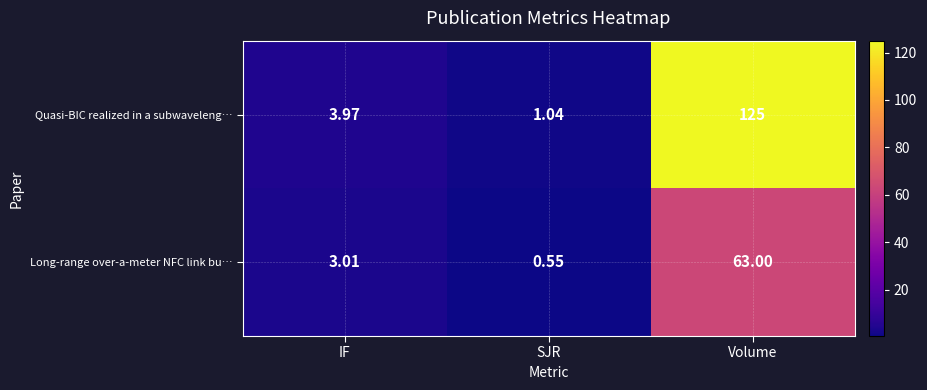

At which category is the sum across all series the highest?

Volume